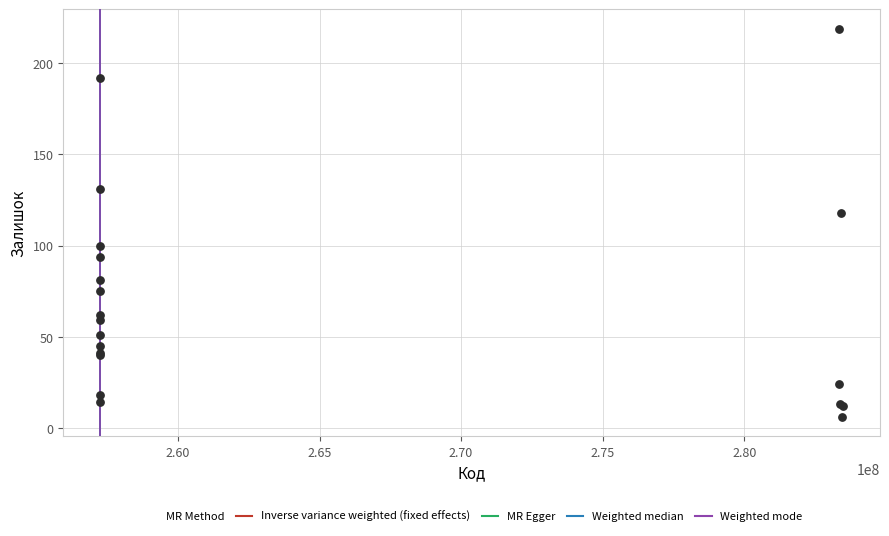

What Y value in the scatter plot is closest to 112?

118